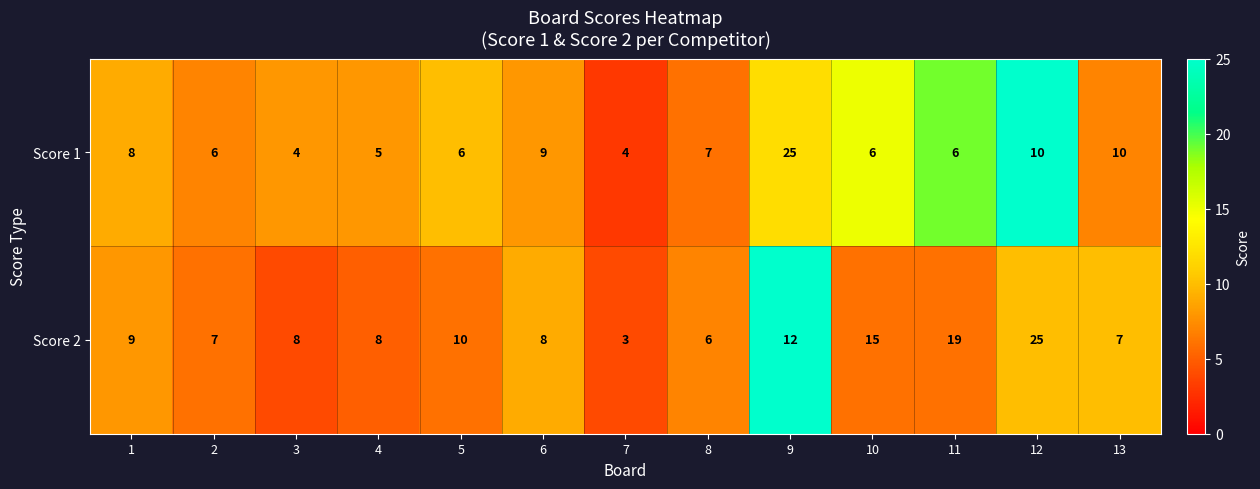

Which series changed the most between 4 and 12?

Score 2